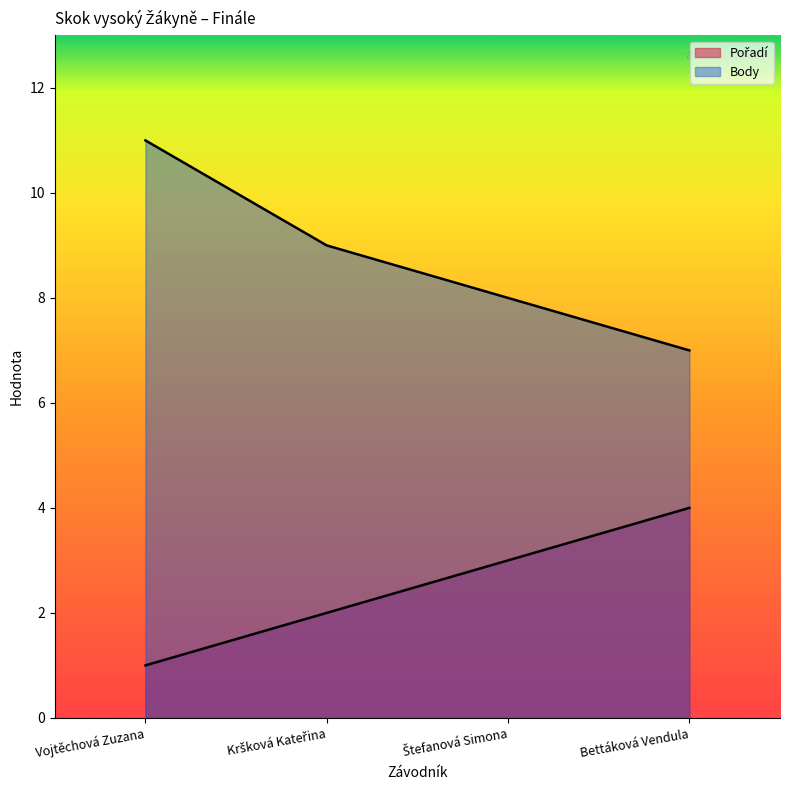

How many series are shown in this chart?

2